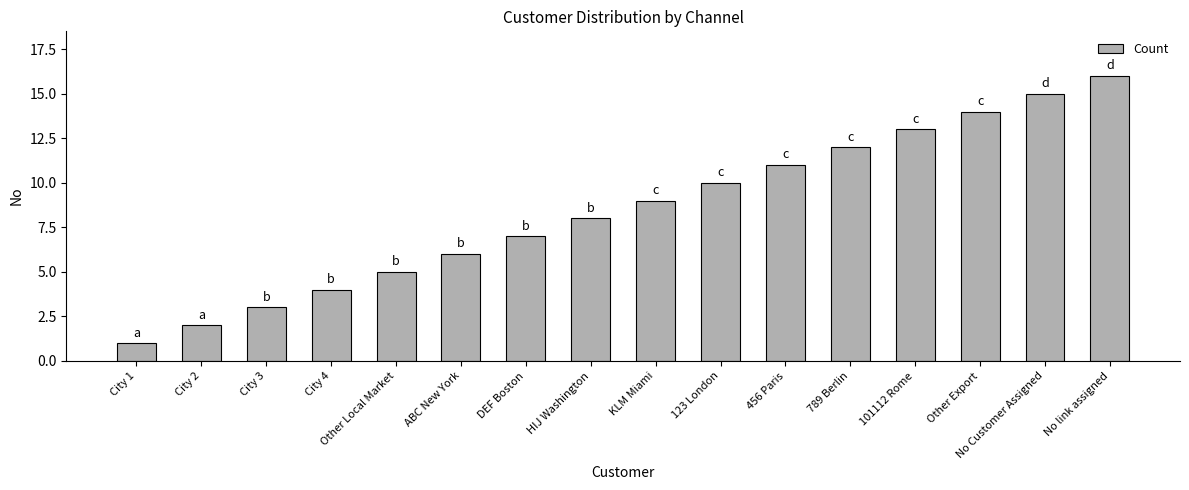

Read the value at DEF Boston, to the nearest 10.

10